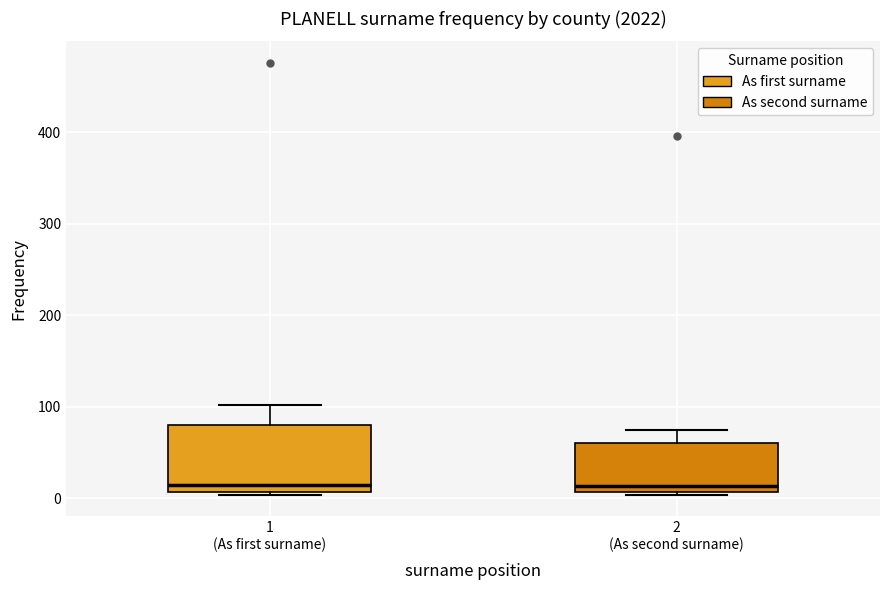

Reading left to right, transcribe this box plot: for each box, give where its median line is, the range the box spans, and where its two whiskers end, as read against the y-axis. The values are not printed on the chart, so give them approximately, as read against the axis.

1 (As first surname): median 10 (just above the box's lower edge), box 10 to 80, whiskers 0 to 100
2 (As second surname): median 10 (just above the box's lower edge), box 10 to 60, whiskers 0 to 80